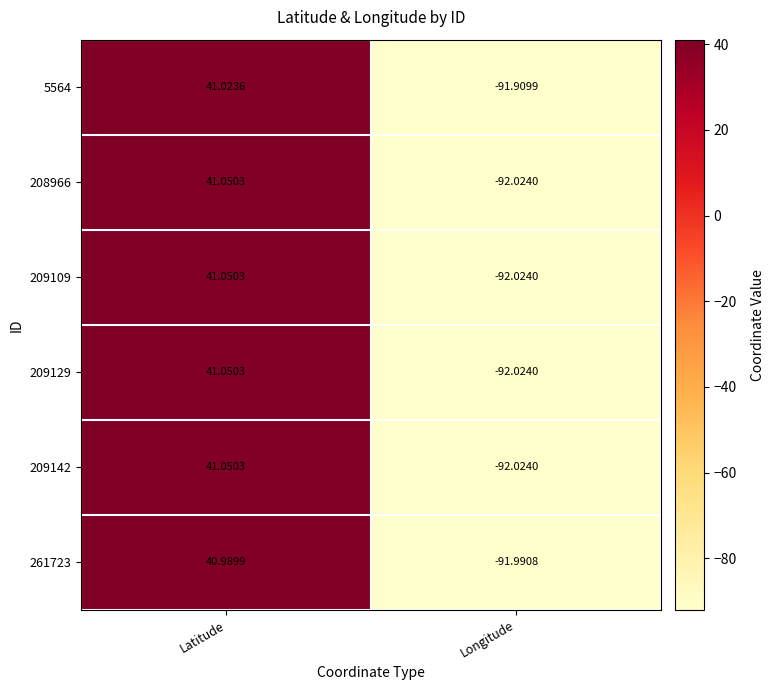

Where does the 261723 series first go above 40?

Latitude